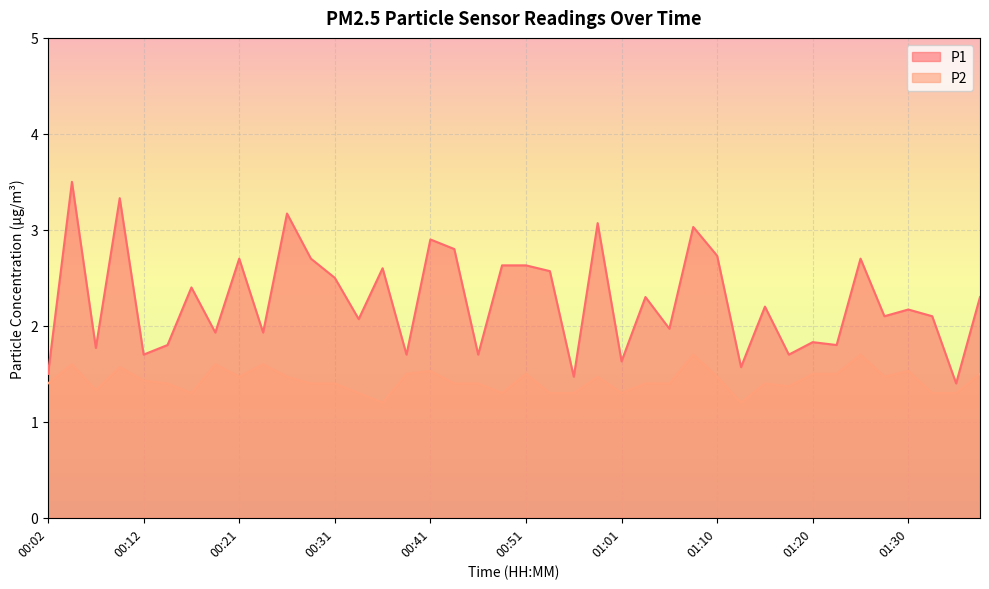

Does the chart display data point markers on the line(s)?

No